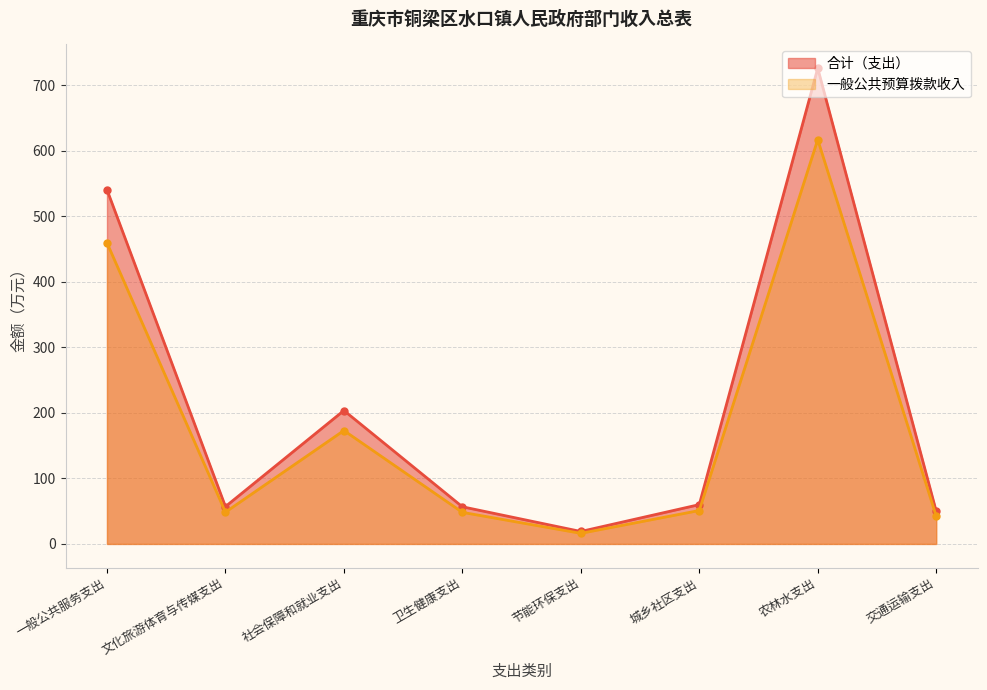

What are all the series names shown in the legend?

合计（支出）, 一般公共预算拨款收入